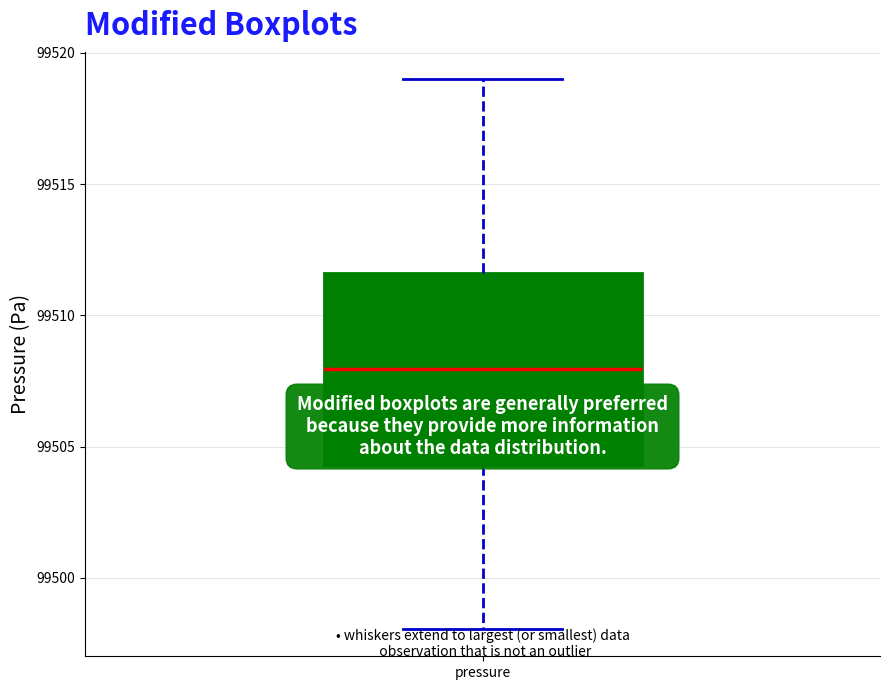

Read this box plot against the y-axis: the position of the median line, the range covered by the box, and the ends of both whiskers. The values are not printed on the chart, so give them approximately, as read against the axis.

median 99508.0, box 99504.5 to 99511.5, whiskers 99498.0 to 99519.0